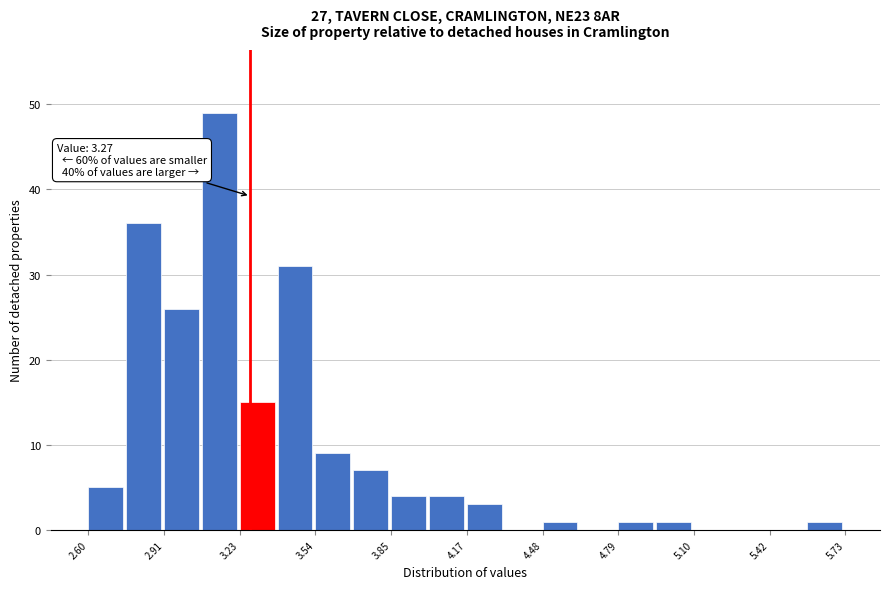

Read against the x-axis, roughly where is the centre of the tallest bar?

3.15